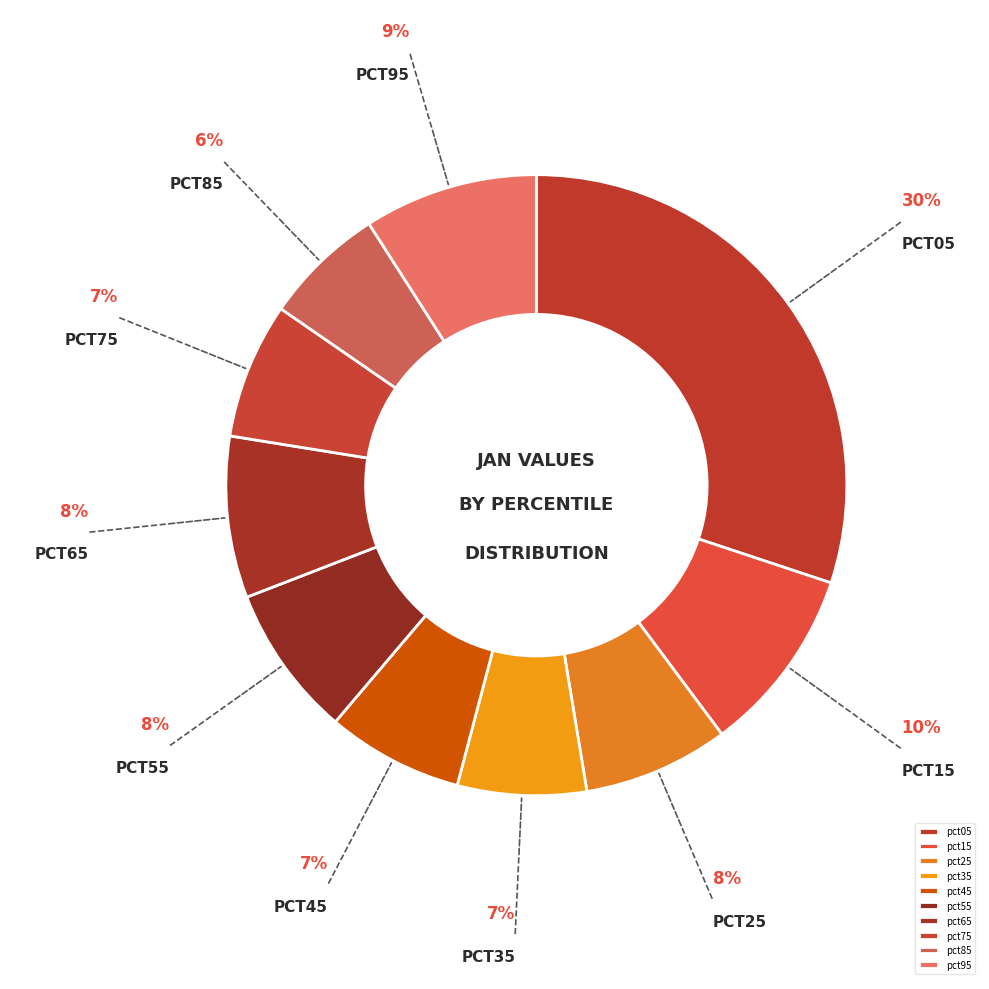

To the nearest percent, what is the average slice percentage?

10%